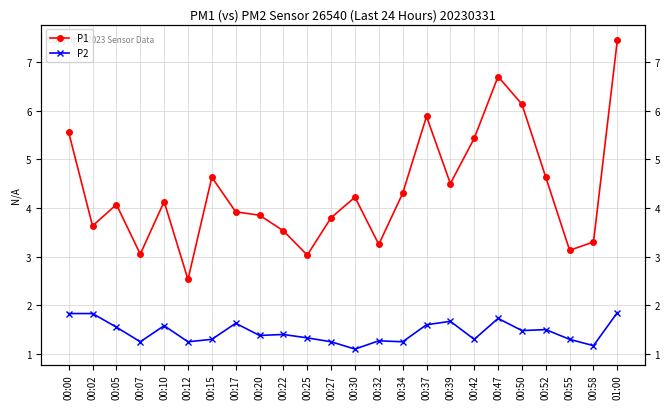

Is this an area chart (filled region under the line)?

No